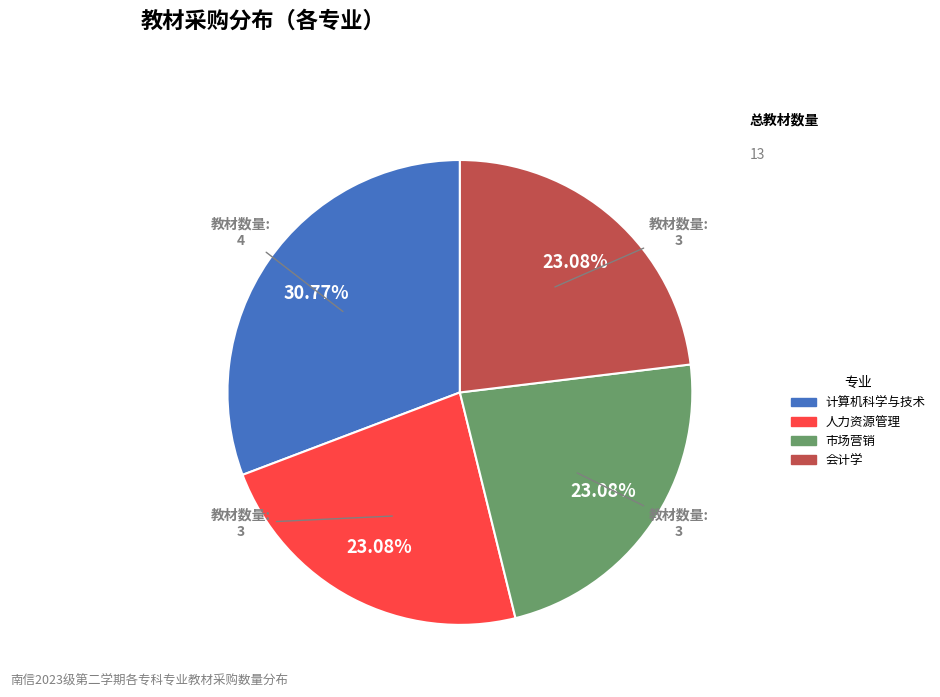

Which has a higher value, 计算机科学与技术 or 会计学?

计算机科学与技术